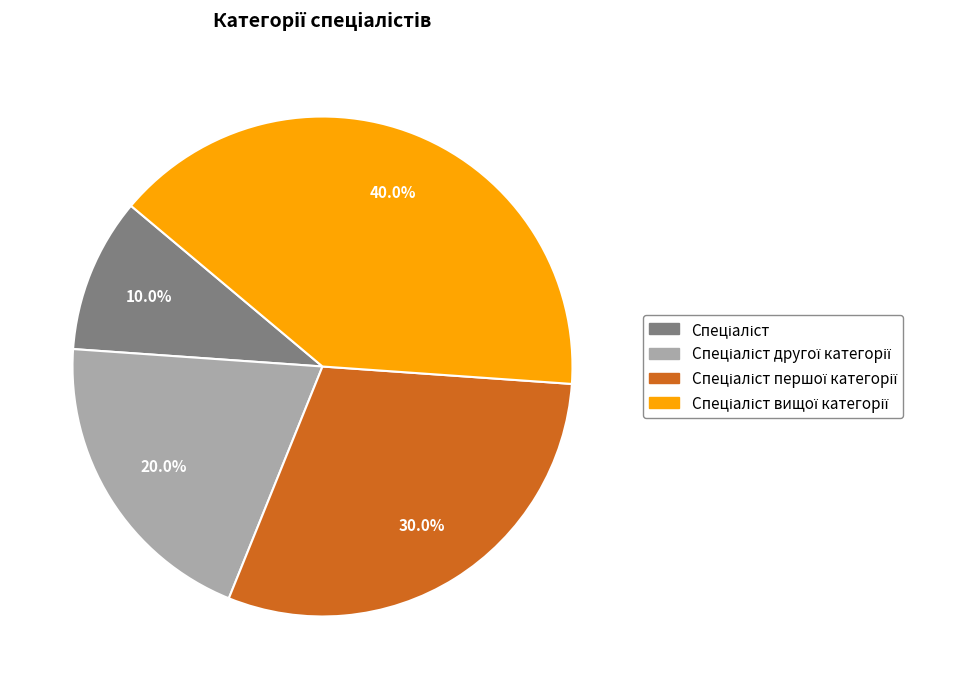

Does any single category account for the majority?

No